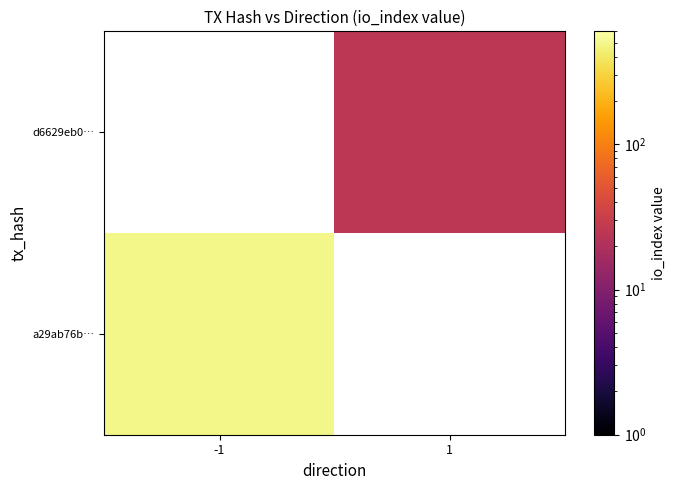

Is it true that a29ab76b… equals 502.0 at -1?

True